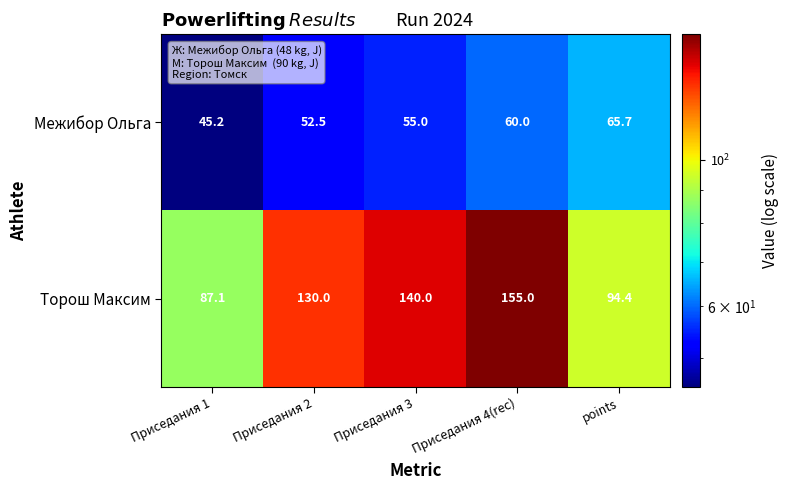

What is the total value across all series at Приседания 4(rec)?

215.0